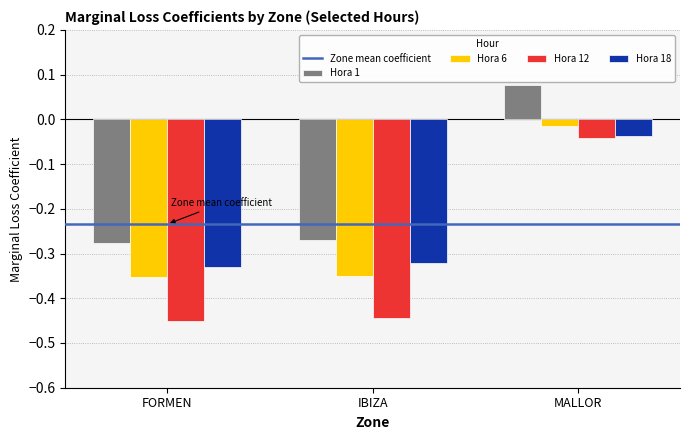

Which series has the largest range (max minus min)?

Hora 12